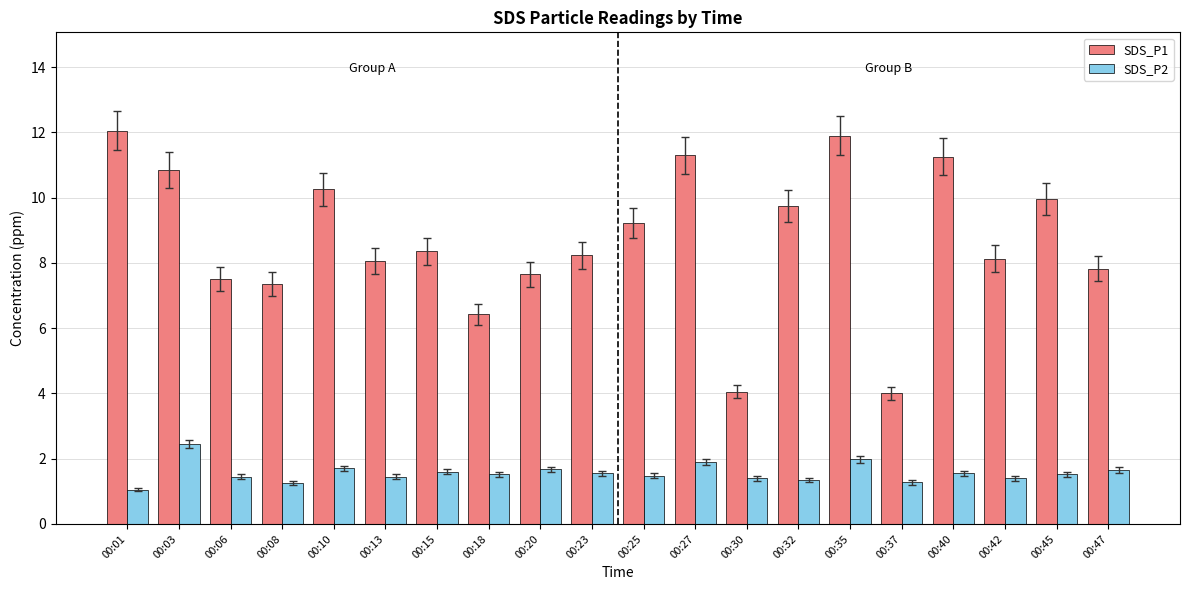

Which category has the highest value across all series?

00:01